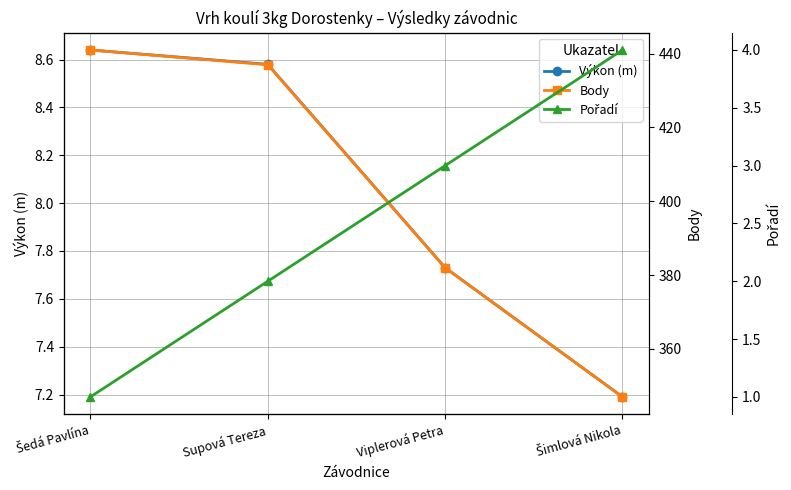

Does the chart display data point markers on the line(s)?

Yes